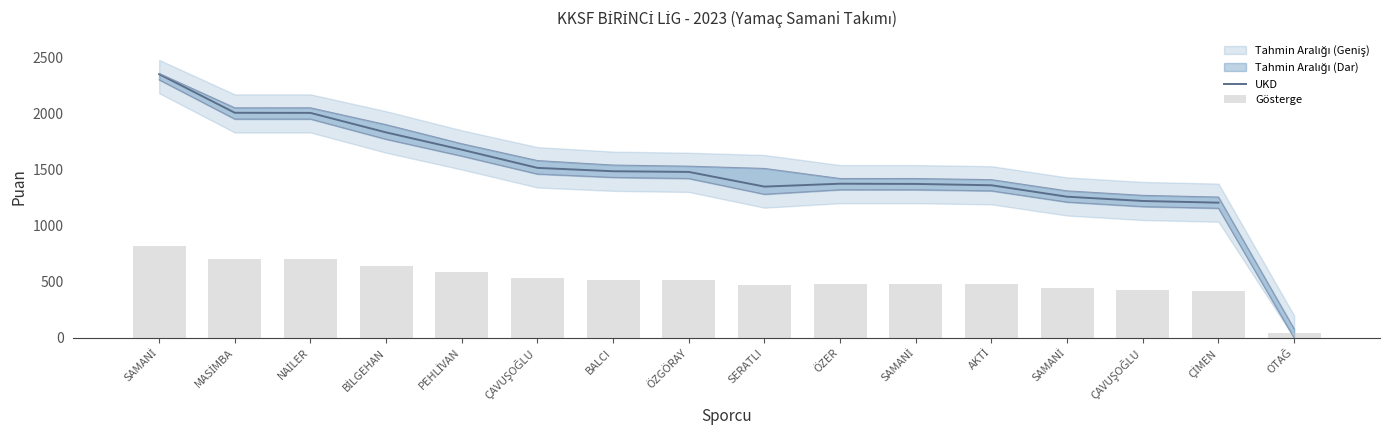

Which category has the highest value across all series?

SAMANİ